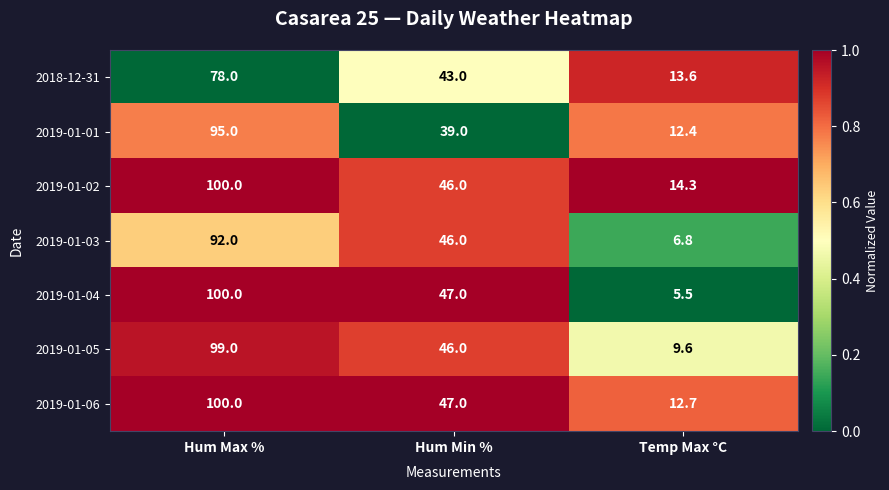

Rank the categories by 2019-01-01 value from lowest to highest.

Temp Max °C, Hum Min %, Hum Max %